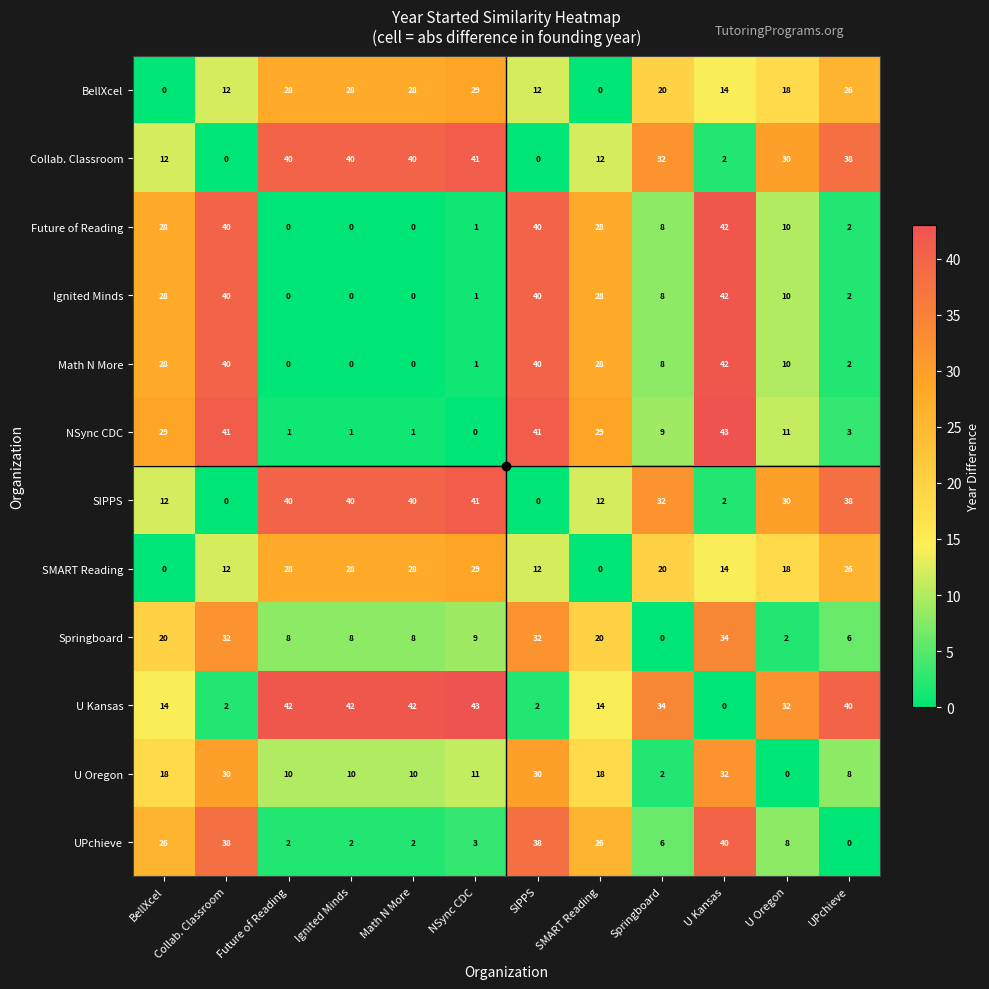

What is the total value across all series at Ignited Minds?

199